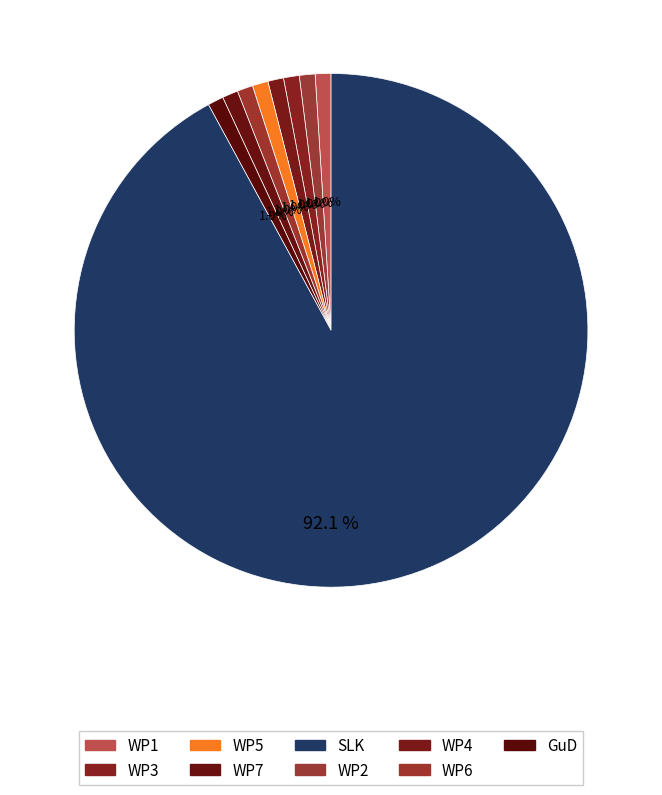

Count the number of slices in the pie.

9